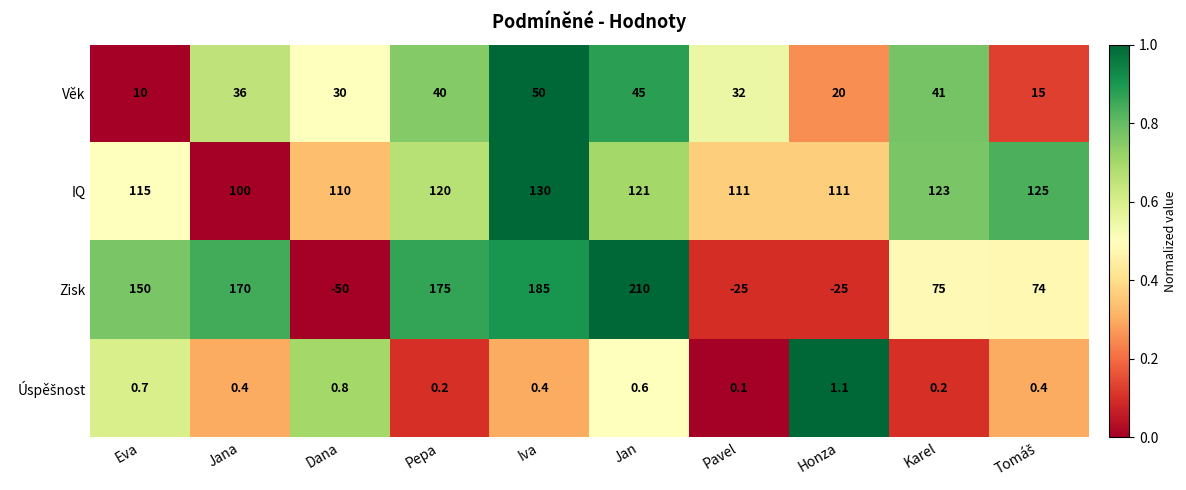

Is it true that IQ equals 64.3 at Pepa?

False